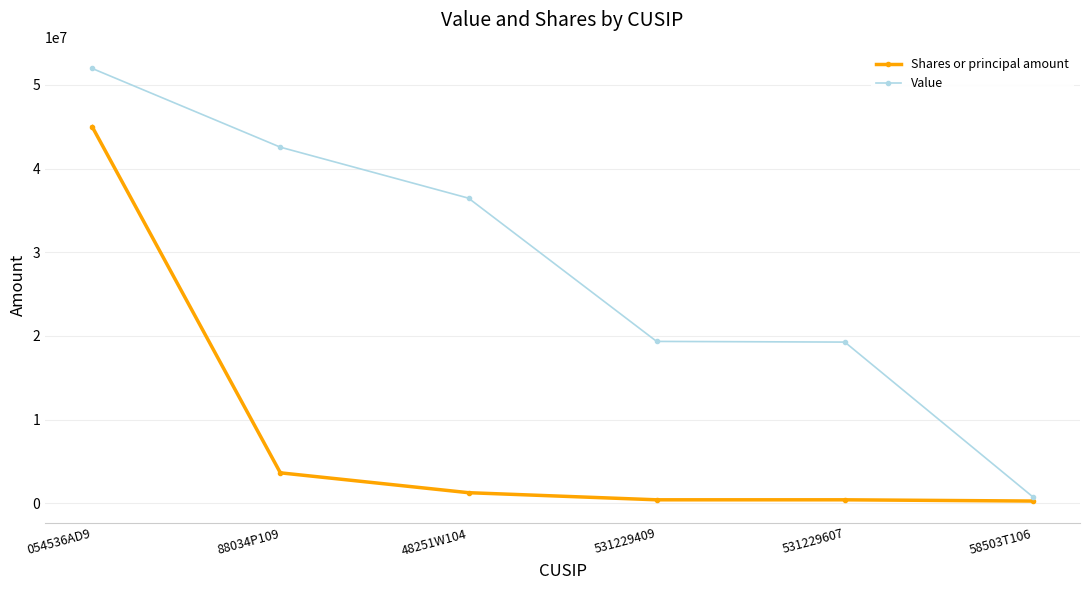

True or false: Shares or principal amount and Value intersect in this chart.

False